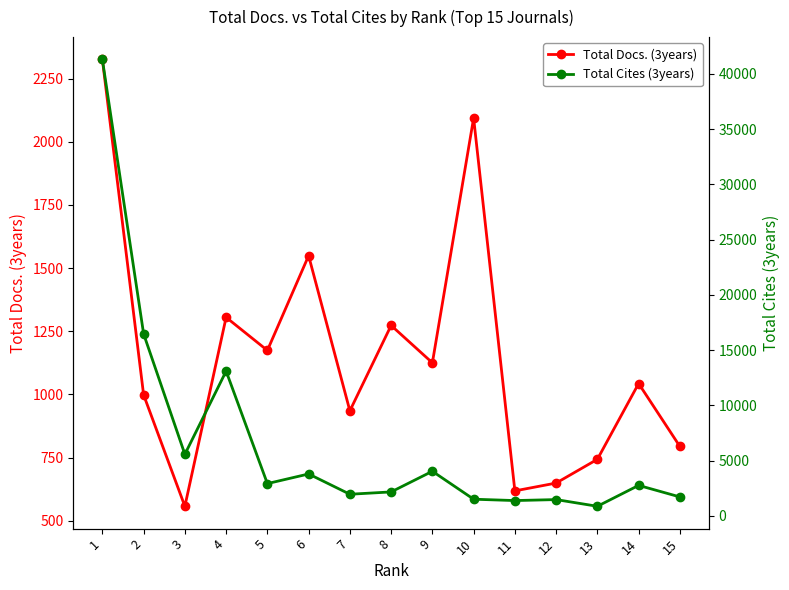

Between 4 and 3, which is larger?

4